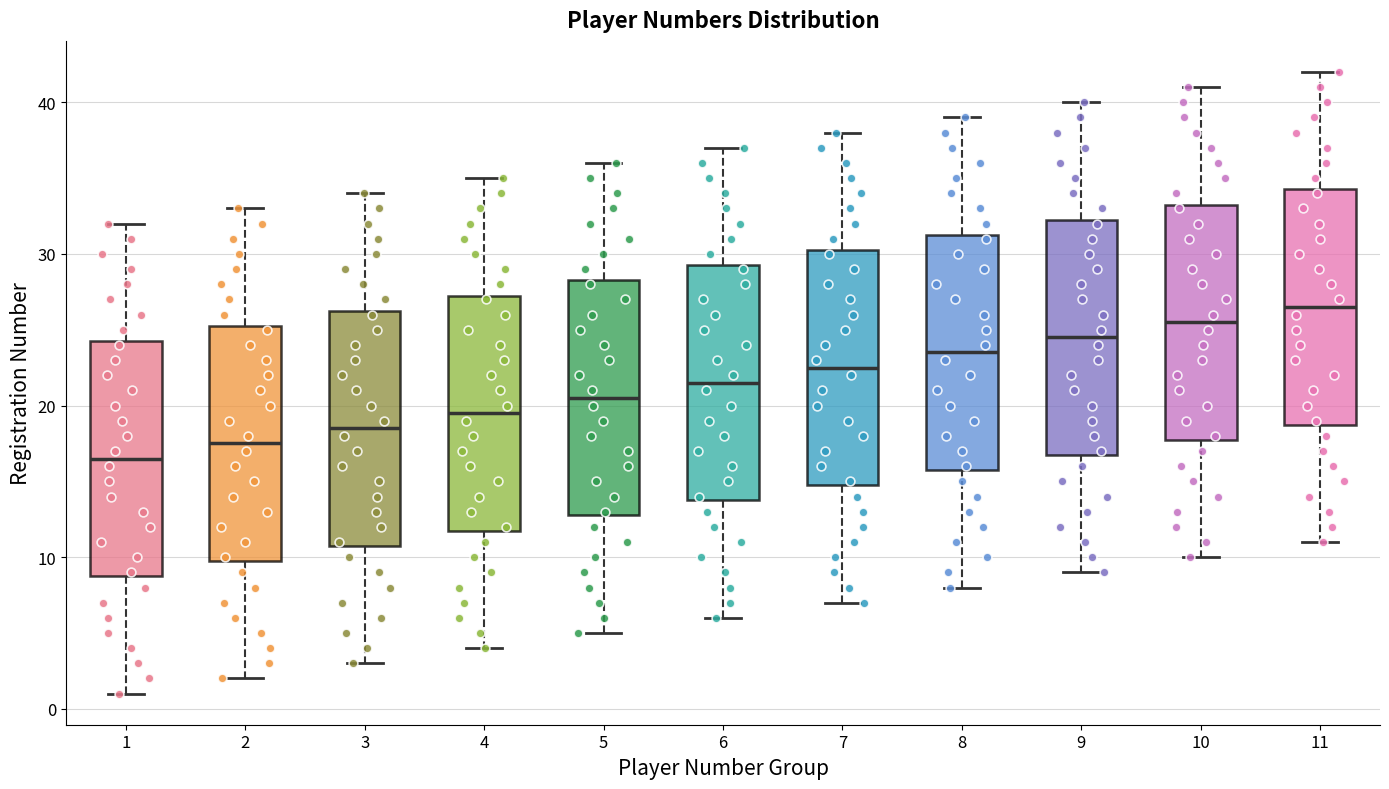

Where does the upper whisker of the box at x = 8 end on the y-axis? The values are not printed on the chart, so give them approximately, as read against the axis.

39